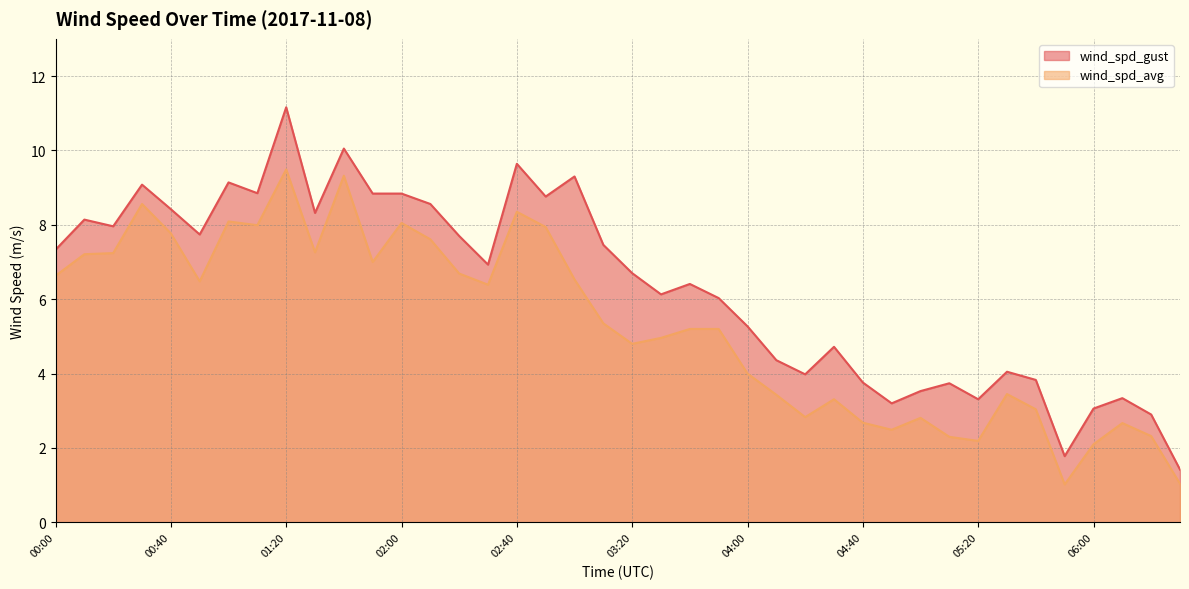

Between 00:20 and 01:50, which series saw the biggest shift?

wind_spd_gust